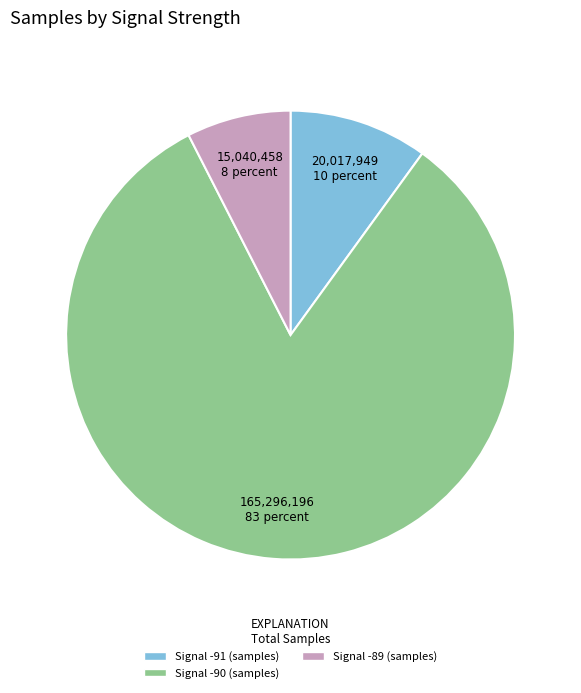

Approximately how many times larger is the value at Signal -89 (samples) compared to Signal -91 (samples)?

0.8